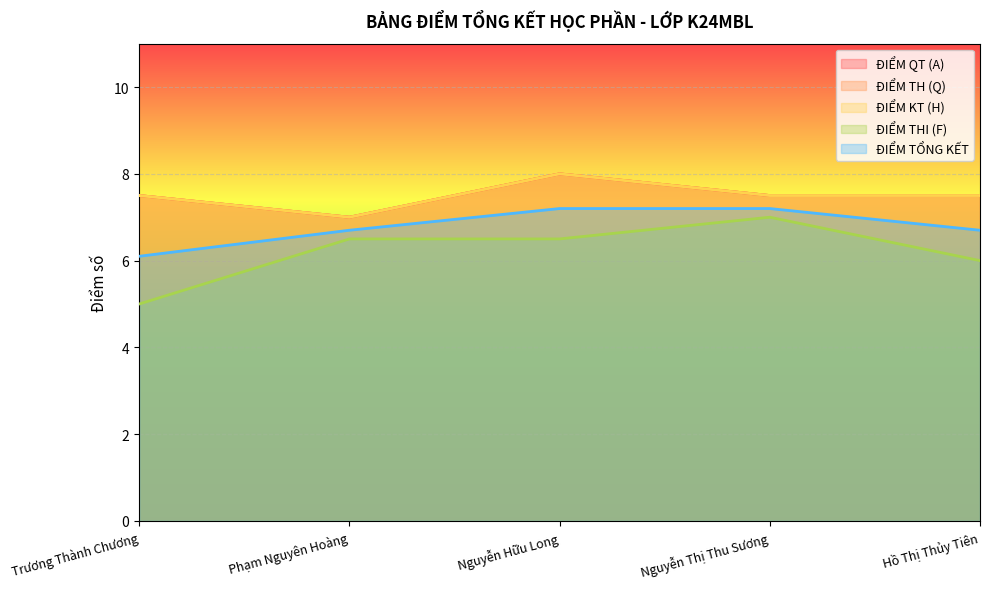

Reading right to left, transcribe all the data shown in this chart.

ĐIỂM QT (A): 7.5	7.5	8.0	7.0	7.5
ĐIỂM TH (Q): 7.5	7.5	8.0	7.0	7.5
ĐIỂM KT (H): 7.5	7.5	8.0	7.0	7.5
ĐIỂM THI (F): 6.0	7.0	6.5	6.5	5.0
ĐIỂM TỔNG KẾT: 6.7	7.2	7.2	6.7	6.1